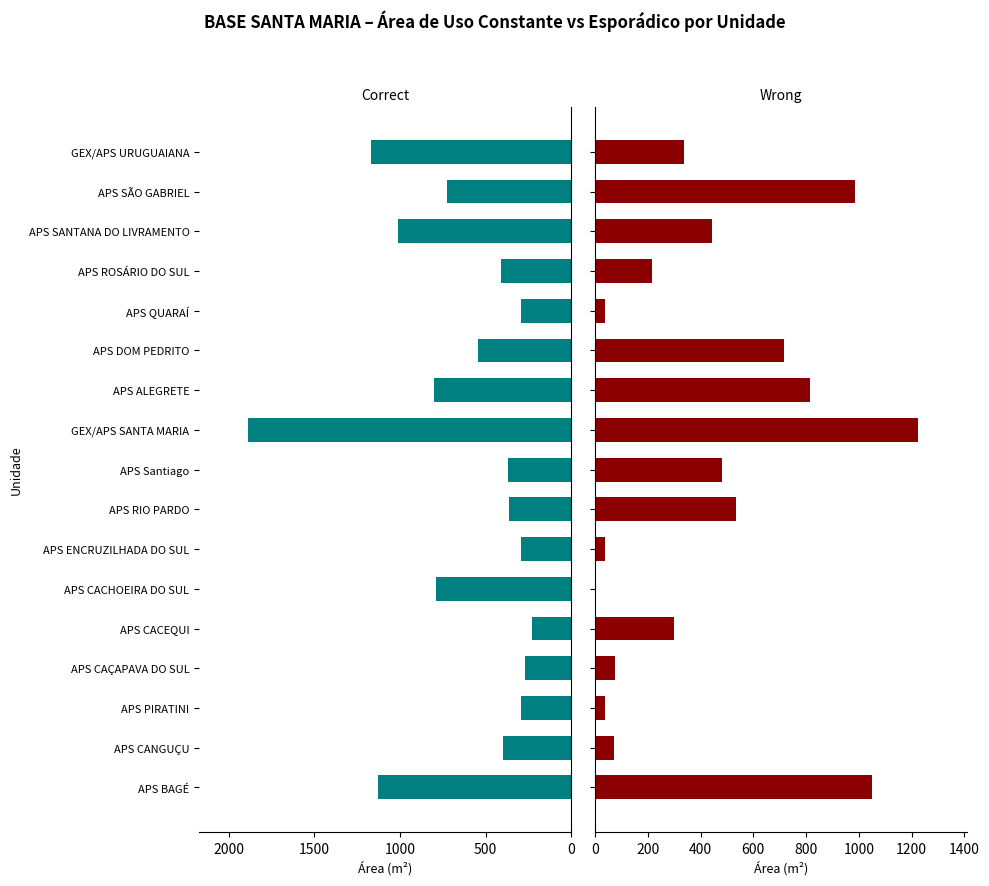

Is the value of Wrong at APS Santiago greater than the value of Correct at APS QUARAÍ?

Yes